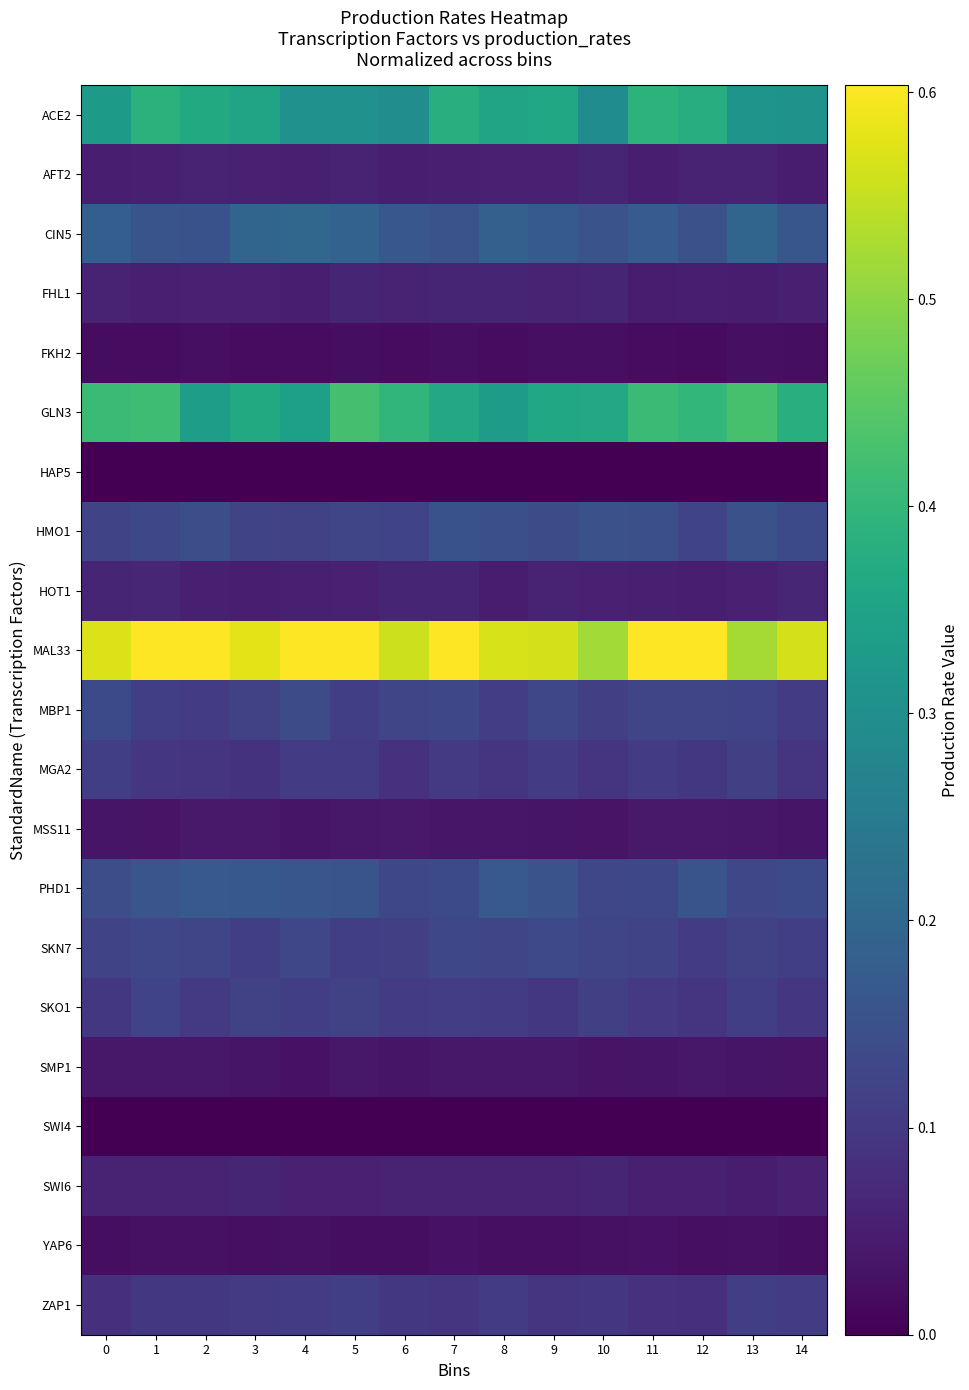

Reading left to right, extract all data points from this chart.

ACE2: 0=0.3	1=0.4	2=0.4	3=0.4	4=0.3	5=0.3	6=0.3	7=0.4	8=0.4	9=0.4	10=0.3	11=0.4	12=0.4	13=0.3	14=0.3
AFT2: 0=0.1	1=0.1	2=0.1	3=0.1	4=0.1	5=0.1	6=0.1	7=0.1	8=0.1	9=0.1	10=0.1	11=0.1	12=0.1	13=0.1	14=0.0
CIN5: 0=0.2	1=0.2	2=0.2	3=0.2	4=0.2	5=0.2	6=0.2	7=0.2	8=0.2	9=0.2	10=0.2	11=0.2	12=0.2	13=0.2	14=0.2
FHL1: 0=0.1	1=0.1	2=0.1	3=0.1	4=0.0	5=0.1	6=0.1	7=0.1	8=0.1	9=0.1	10=0.1	11=0.0	12=0.1	13=0.0	14=0.1
FKH2: 0=0.0	1=0.0	2=0.0	3=0.0	4=0.0	5=0.0	6=0.0	7=0.0	8=0.0	9=0.0	10=0.0	11=0.0	12=0.0	13=0.0	14=0.0
GLN3: 0=0.4	1=0.4	2=0.3	3=0.4	4=0.3	5=0.4	6=0.4	7=0.4	8=0.3	9=0.4	10=0.4	11=0.4	12=0.4	13=0.4	14=0.4
HAP5: 0=0.0	1=0.0	2=0.0	3=0.0	4=0.0	5=0.0	6=0.0	7=0.0	8=0.0	9=0.0	10=0.0	11=0.0	12=0.0	13=0.0	14=0.0
HMO1: 0=0.1	1=0.1	2=0.1	3=0.1	4=0.1	5=0.1	6=0.1	7=0.2	8=0.1	9=0.1	10=0.1	11=0.1	12=0.1	13=0.2	14=0.1
HOT1: 0=0.1	1=0.1	2=0.1	3=0.1	4=0.1	5=0.1	6=0.1	7=0.1	8=0.0	9=0.1	10=0.1	11=0.1	12=0.1	13=0.1	14=0.1
MAL33: 0=0.6	1=0.6	2=0.6	3=0.6	4=0.7	5=0.7	6=0.6	7=0.6	8=0.6	9=0.6	10=0.5	11=0.6	12=0.6	13=0.5	14=0.6
MBP1: 0=0.1	1=0.1	2=0.1	3=0.1	4=0.1	5=0.1	6=0.1	7=0.1	8=0.1	9=0.1	10=0.1	11=0.1	12=0.1	13=0.1	14=0.1
MGA2: 0=0.1	1=0.1	2=0.1	3=0.1	4=0.1	5=0.1	6=0.1	7=0.1	8=0.1	9=0.1	10=0.1	11=0.1	12=0.1	13=0.1	14=0.1
MSS11: 0=0.0	1=0.0	2=0.0	3=0.0	4=0.0	5=0.0	6=0.0	7=0.0	8=0.0	9=0.0	10=0.0	11=0.0	12=0.0	13=0.0	14=0.0
PHD1: 0=0.1	1=0.2	2=0.2	3=0.2	4=0.2	5=0.2	6=0.1	7=0.1	8=0.2	9=0.2	10=0.1	11=0.1	12=0.2	13=0.1	14=0.1
SKN7: 0=0.1	1=0.1	2=0.1	3=0.1	4=0.1	5=0.1	6=0.1	7=0.1	8=0.1	9=0.1	10=0.1	11=0.1	12=0.1	13=0.1	14=0.1
SKO1: 0=0.1	1=0.1	2=0.1	3=0.1	4=0.1	5=0.1	6=0.1	7=0.1	8=0.1	9=0.1	10=0.1	11=0.1	12=0.1	13=0.1	14=0.1
SMP1: 0=0.0	1=0.0	2=0.0	3=0.0	4=0.0	5=0.0	6=0.0	7=0.0	8=0.0	9=0.0	10=0.0	11=0.0	12=0.0	13=0.0	14=0.0
SWI4: 0=0.0	1=0.0	2=0.0	3=0.0	4=0.0	5=0.0	6=0.0	7=0.0	8=0.0	9=0.0	10=0.0	11=0.0	12=0.0	13=0.0	14=0.0
SWI6: 0=0.1	1=0.1	2=0.1	3=0.1	4=0.1	5=0.1	6=0.1	7=0.1	8=0.1	9=0.1	10=0.1	11=0.1	12=0.1	13=0.0	14=0.1
YAP6: 0=0.0	1=0.0	2=0.0	3=0.0	4=0.0	5=0.0	6=0.0	7=0.0	8=0.0	9=0.0	10=0.0	11=0.0	12=0.0	13=0.0	14=0.0
ZAP1: 0=0.1	1=0.1	2=0.1	3=0.1	4=0.1	5=0.1	6=0.1	7=0.1	8=0.1	9=0.1	10=0.1	11=0.1	12=0.1	13=0.1	14=0.1